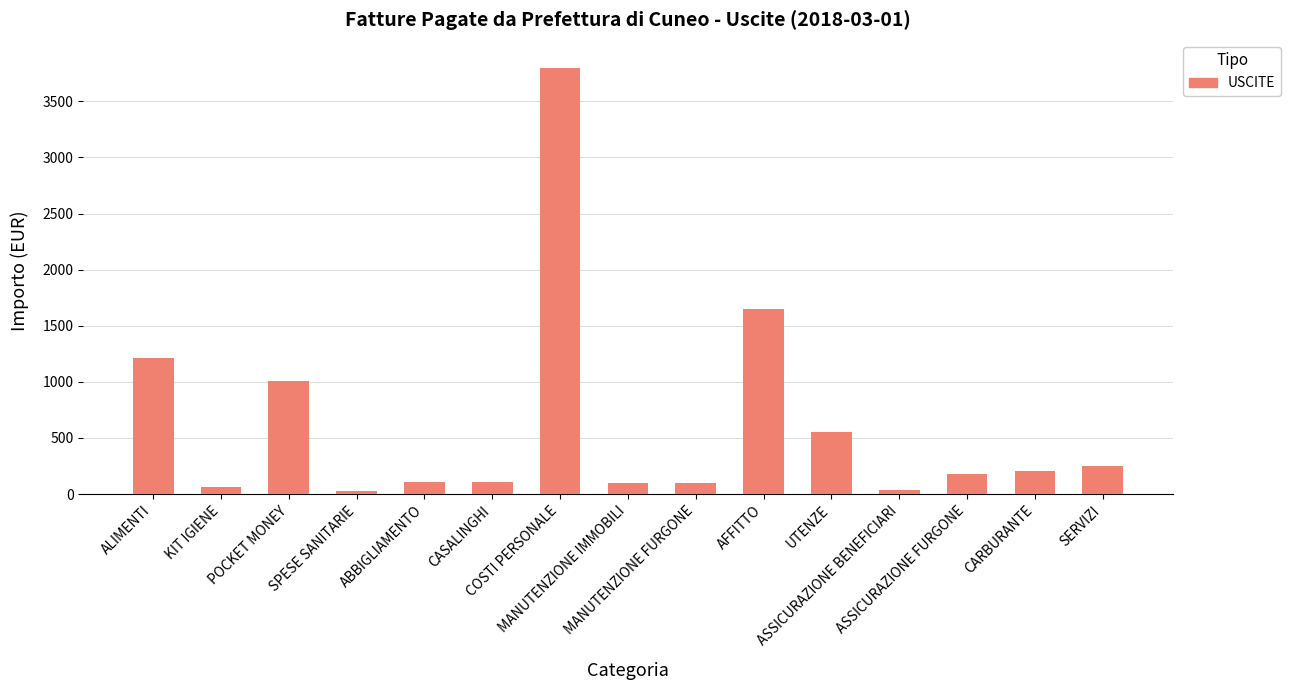

Count the number of categories in the chart.

15